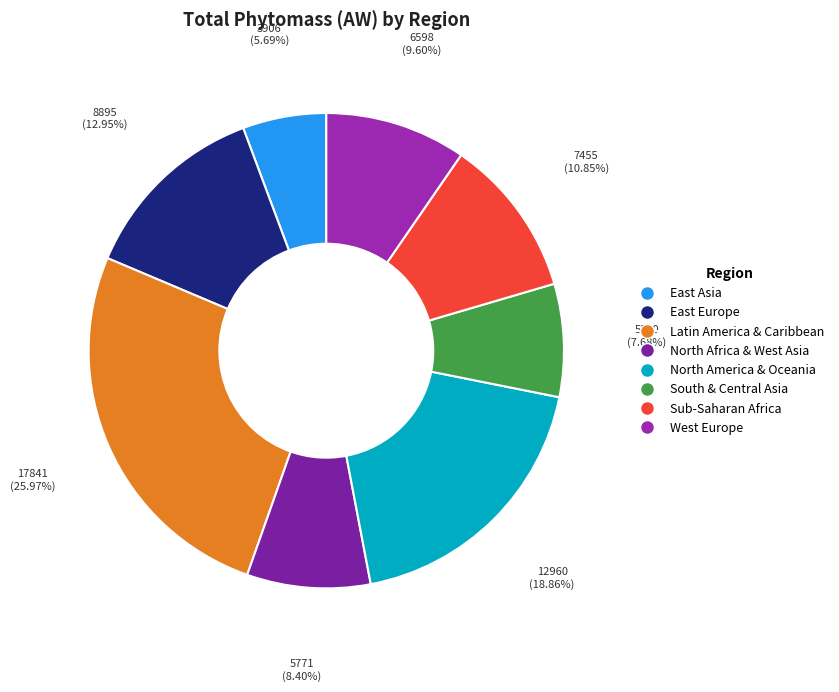

Is the sum of East Europe and North Africa & West Asia greater than half?

No